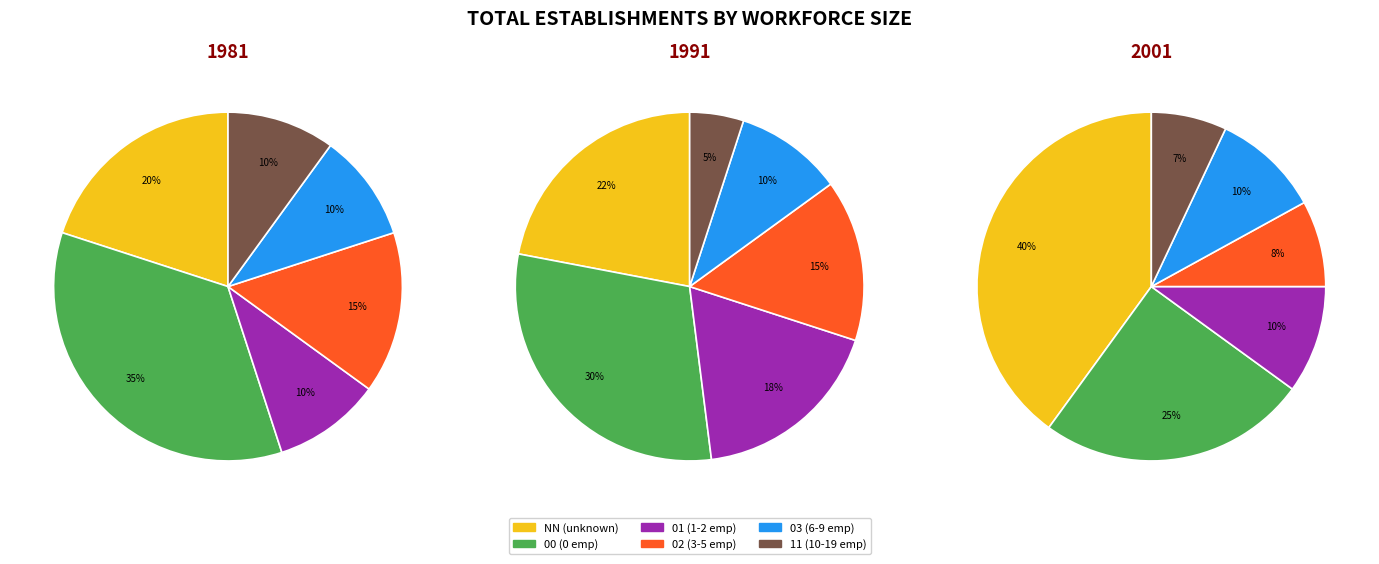

How many segments does this pie chart have?

6